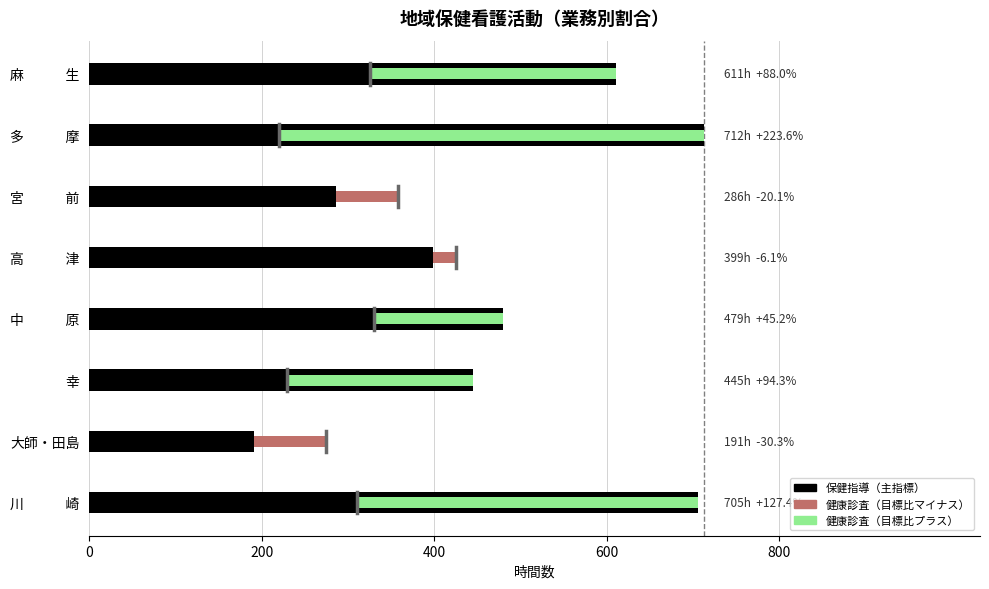

Is the value of 保健指導 at 幸 greater than the value of 差異（健康診査） at 幸?

Yes